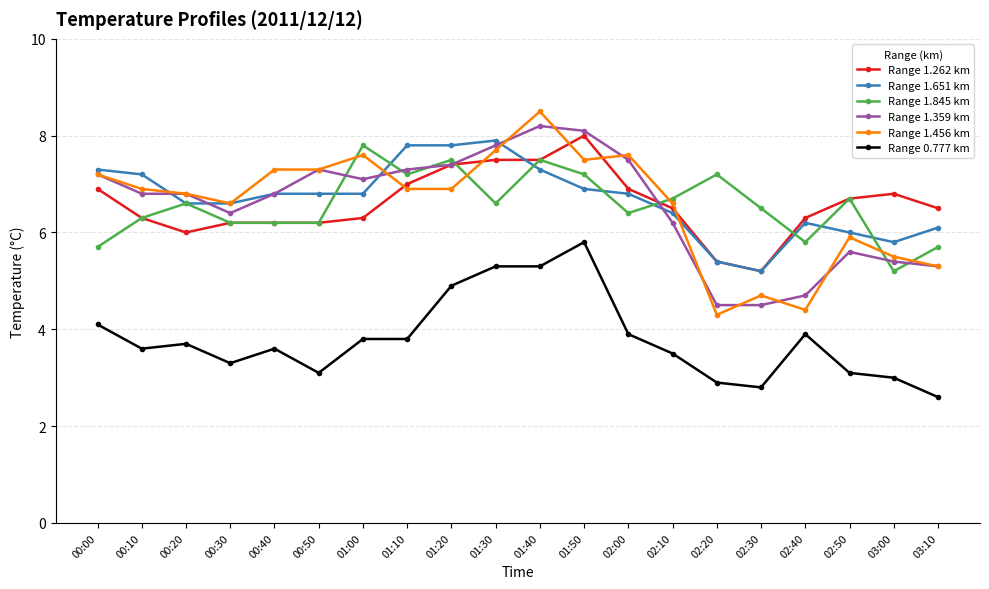

Between 00:10 and 00:30, which series saw the biggest shift?

Range 1.651 km